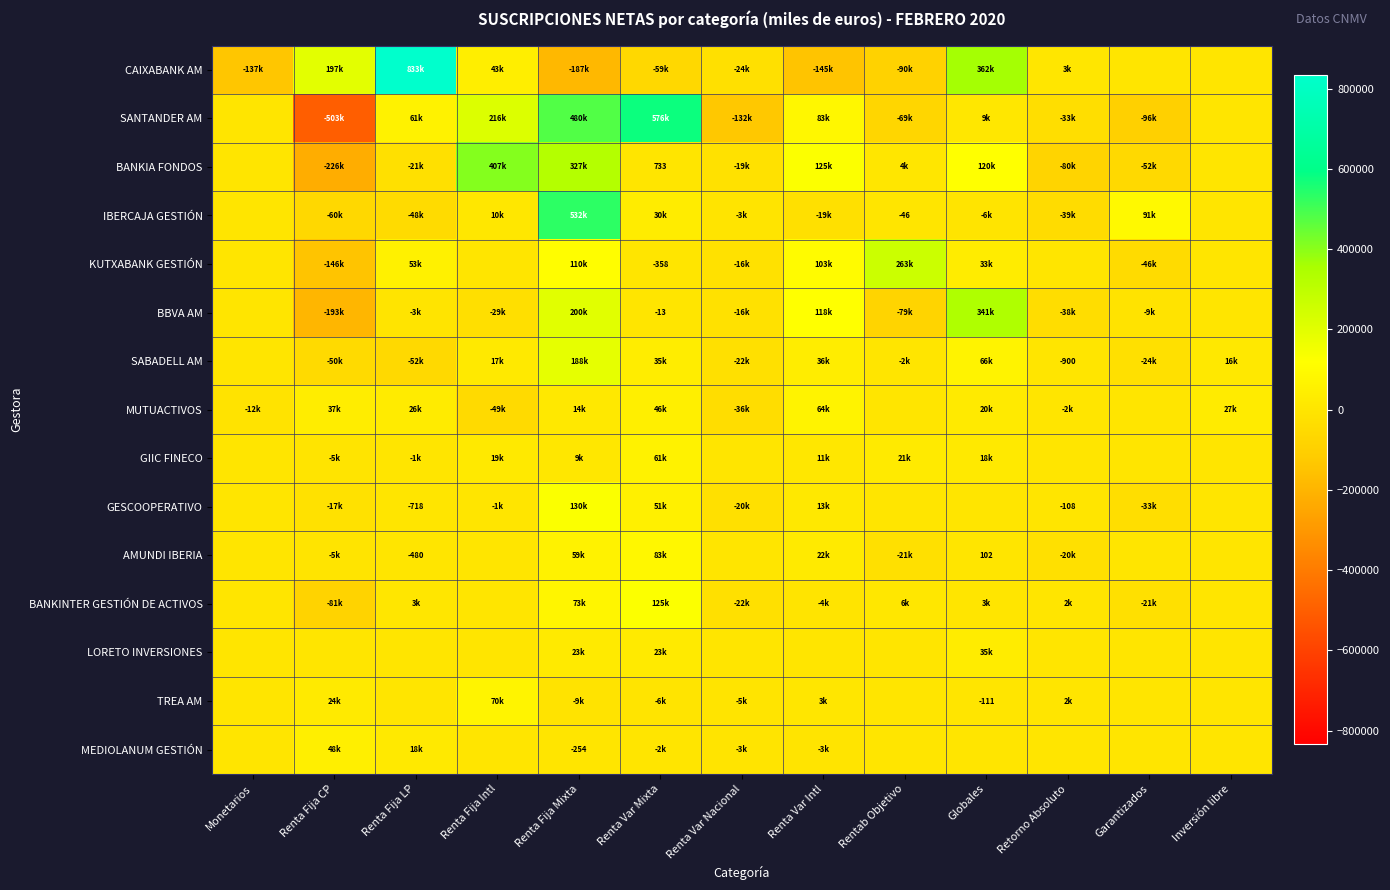

The TREA AM series shows -157 at Globales. True or false?

False